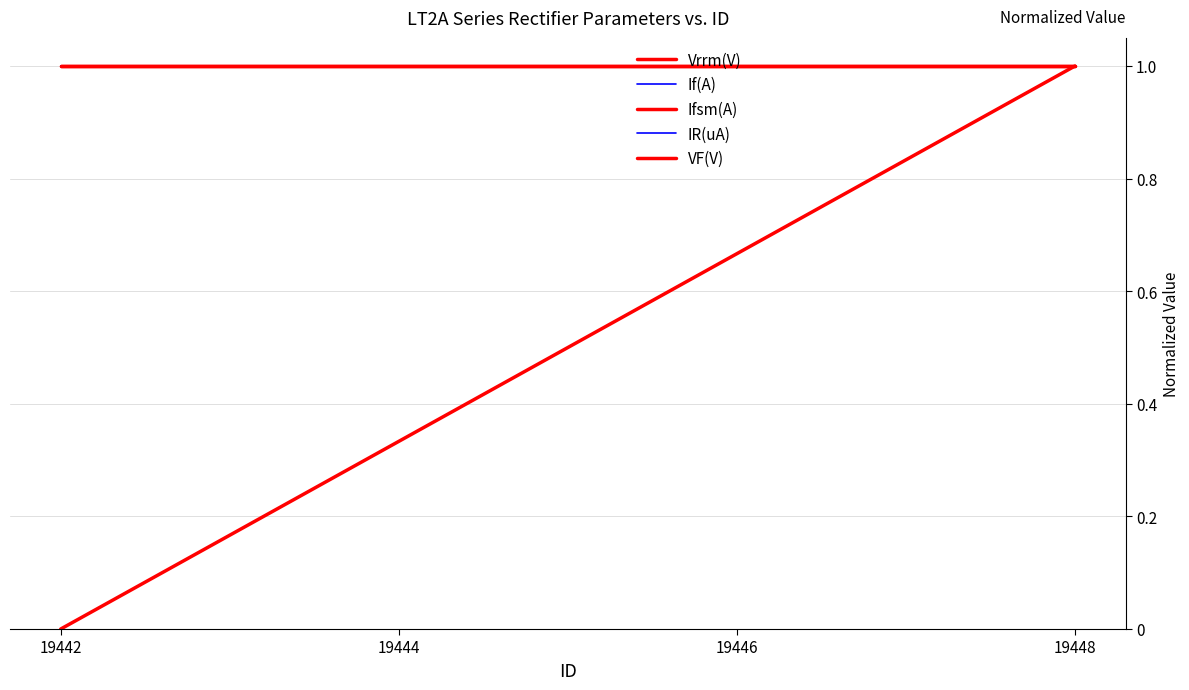

True or false: IR(uA) and Vrrm(V) cross at least once.

False